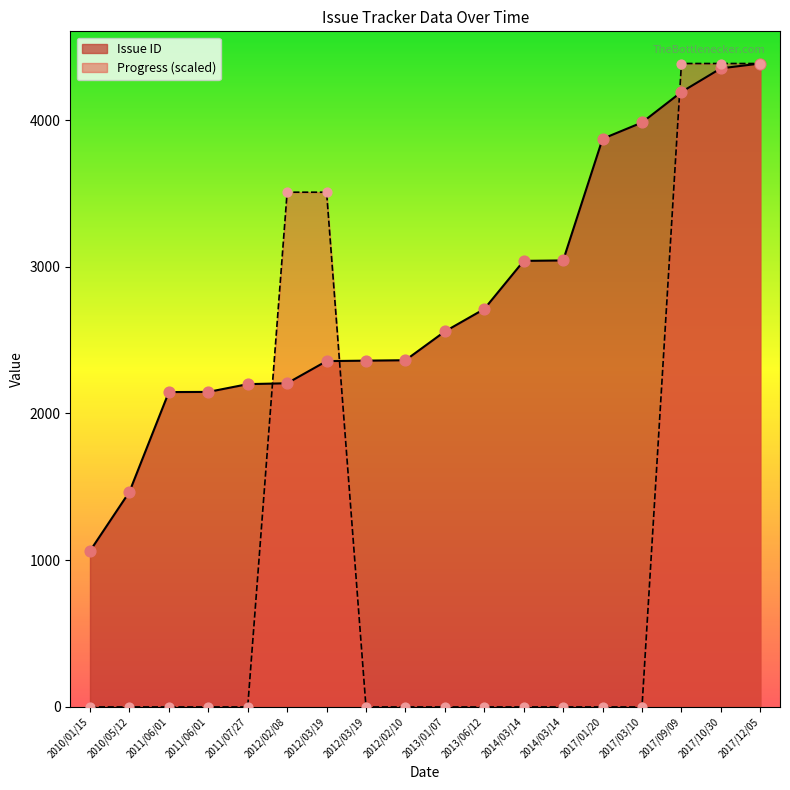

What are all the series names shown in the legend?

Issue ID, Progress (scaled)